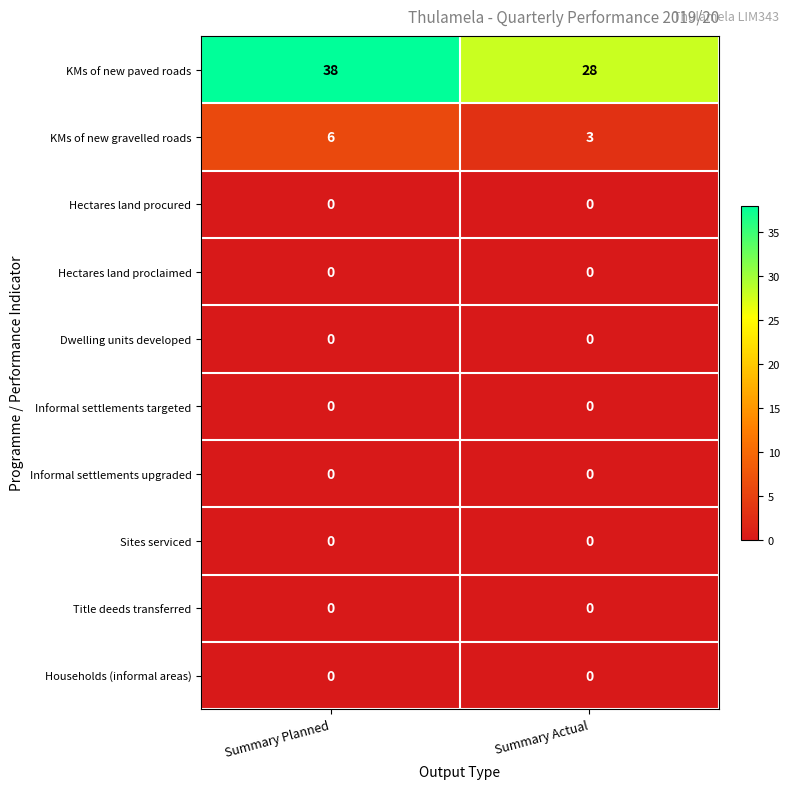

Which series has the largest range (max minus min)?

KMs of new paved roads